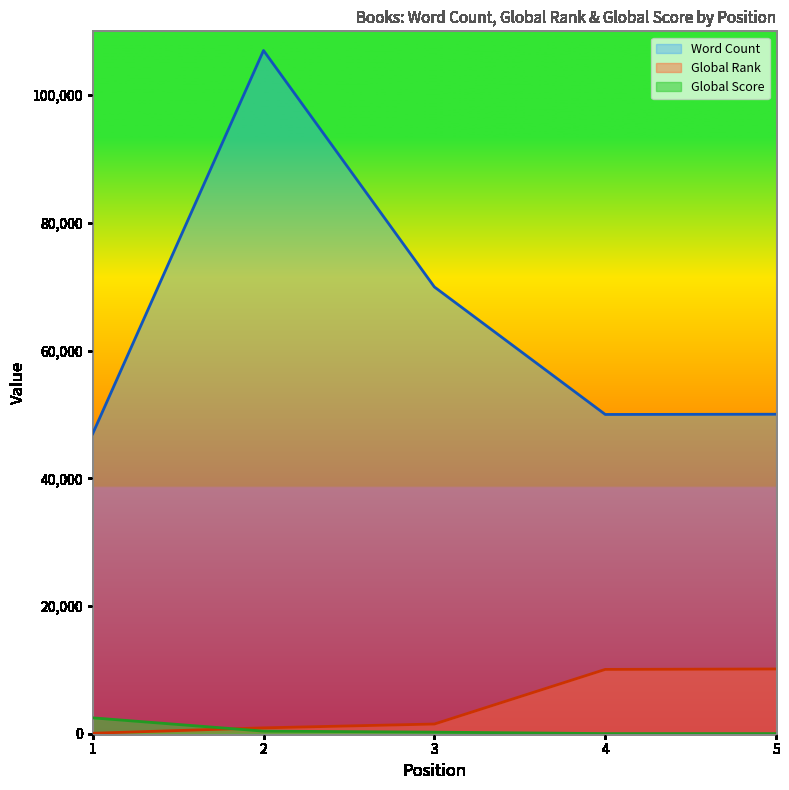

Which series has the largest range (max minus min)?

Word Count